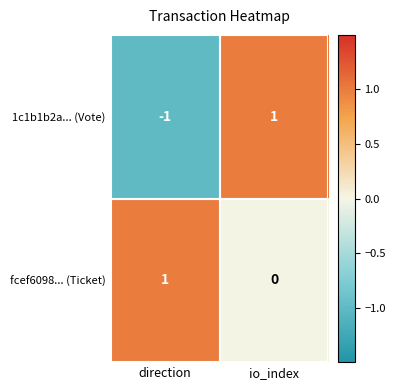

At which label does fcef6098... (Ticket) reach its peak?

direction